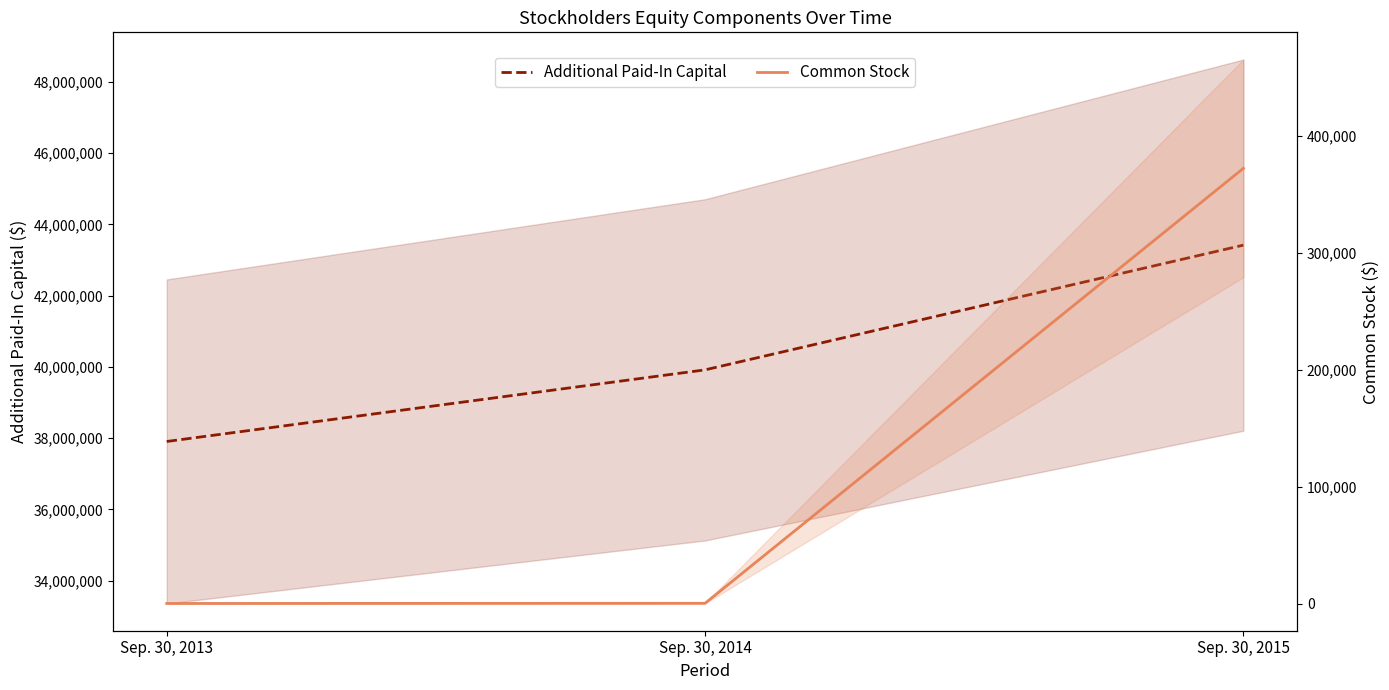

At which label does Common Stock first exceed 312?

Sep. 30, 2015